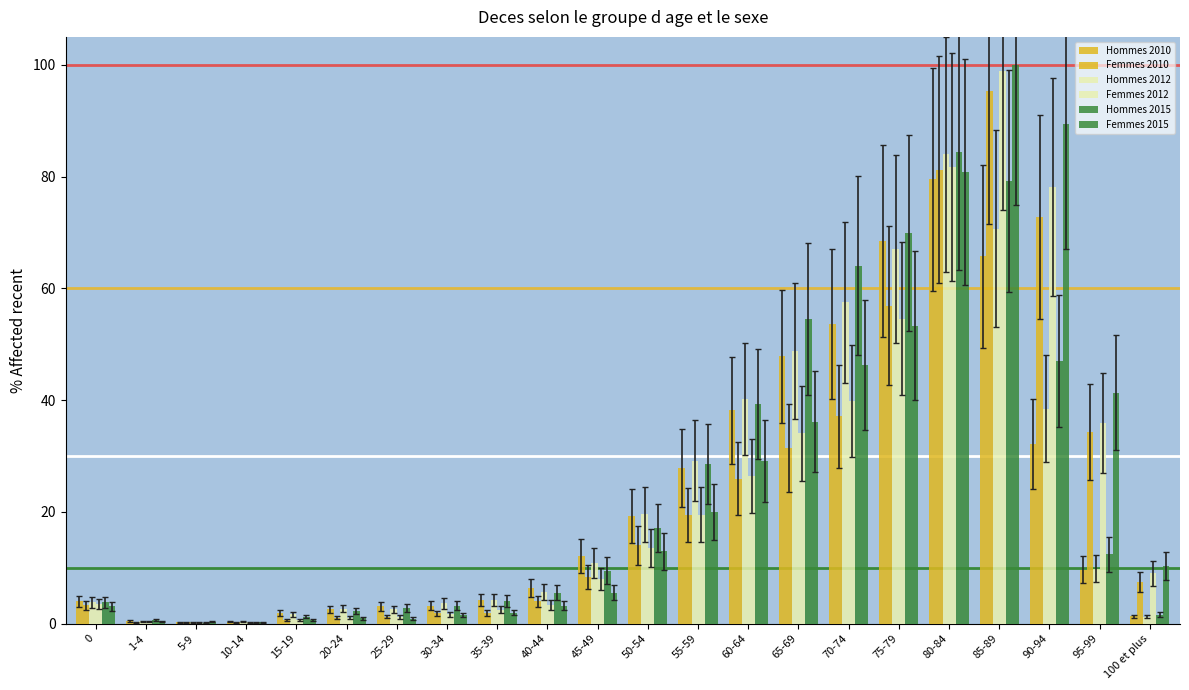

What is the difference between the highest and lowest values at 15-19?

1.3